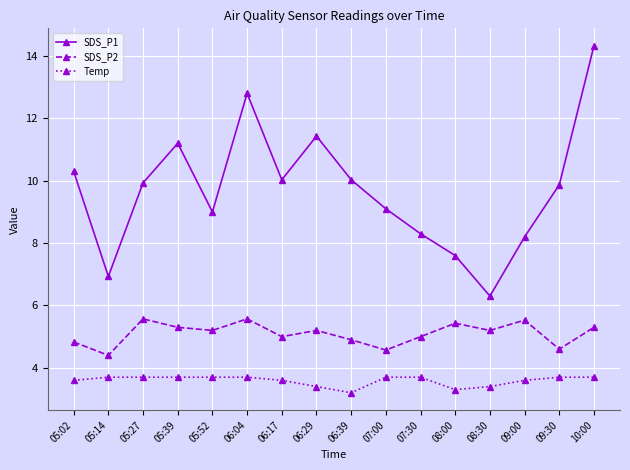

What is the sum of all SDS_P2 values?

81.6